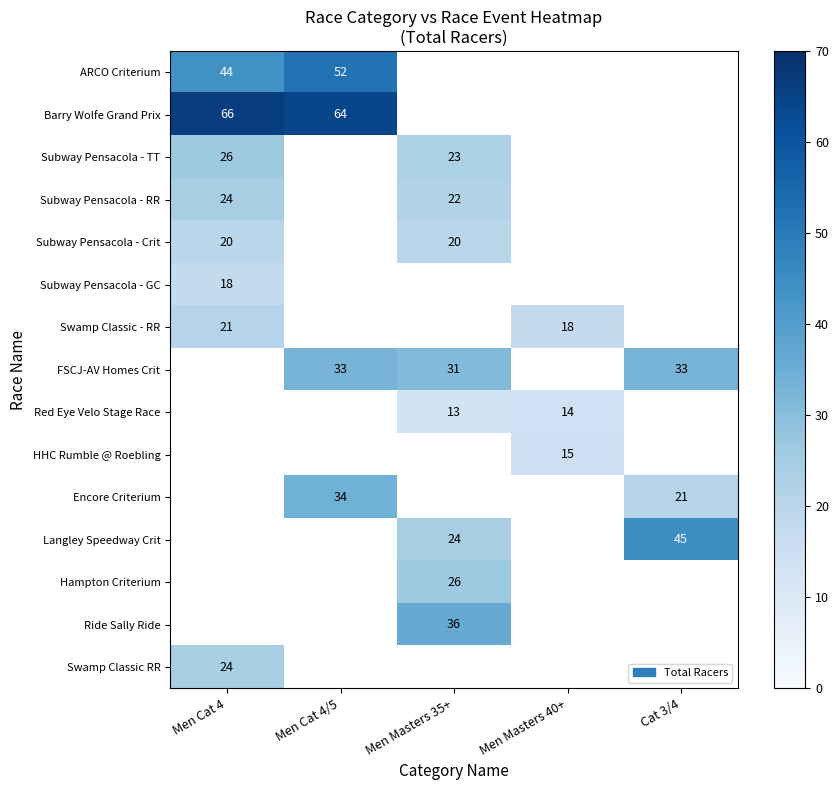

True or false: Subway Pensacola - RR has a value of 22 at Men Masters 35+.

True